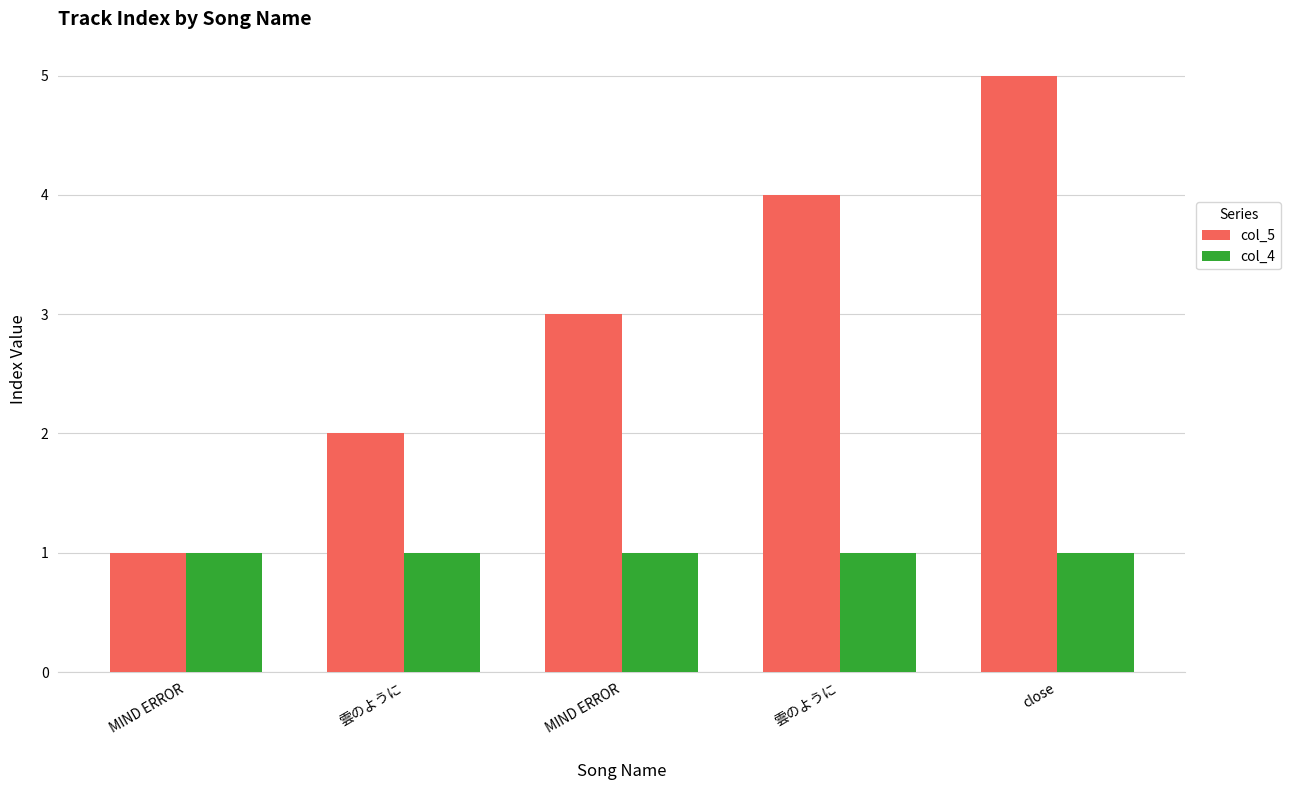

Which has a higher value, MIND ERROR or MIND ERROR?

MIND ERROR